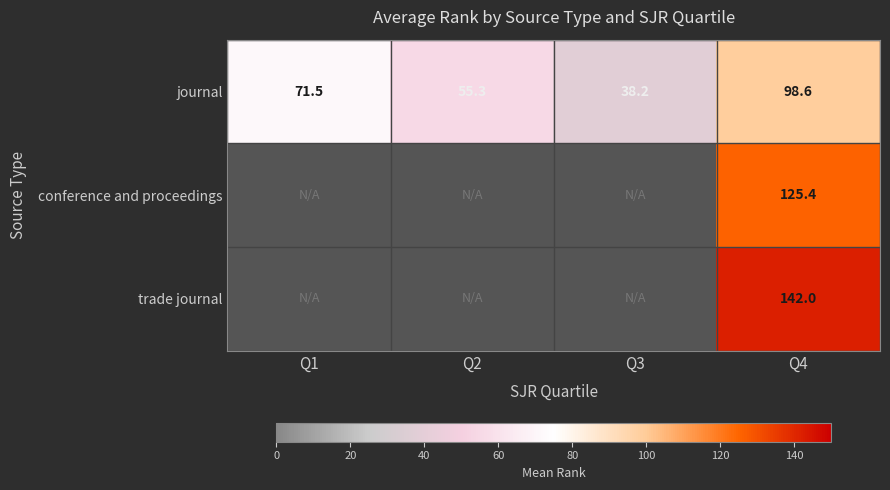

Between Q1 and Q2, which is larger?

Q1